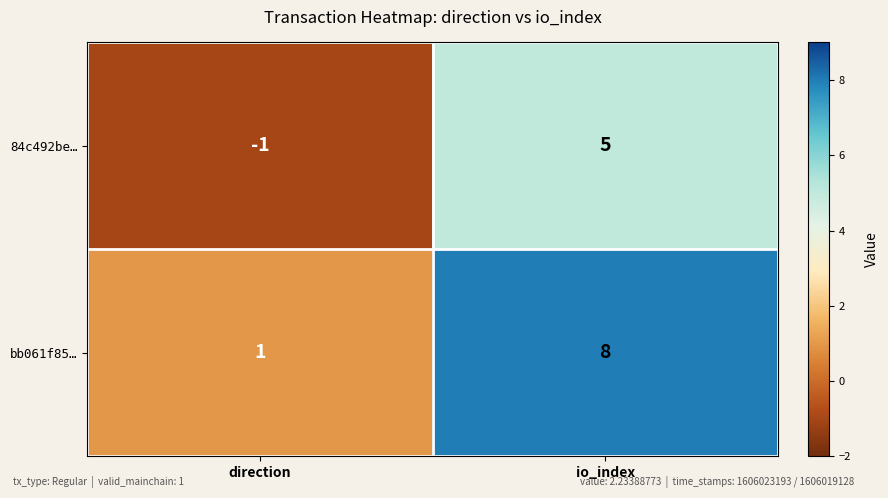

The value of 84c492be… at direction is -1. True or false?

True